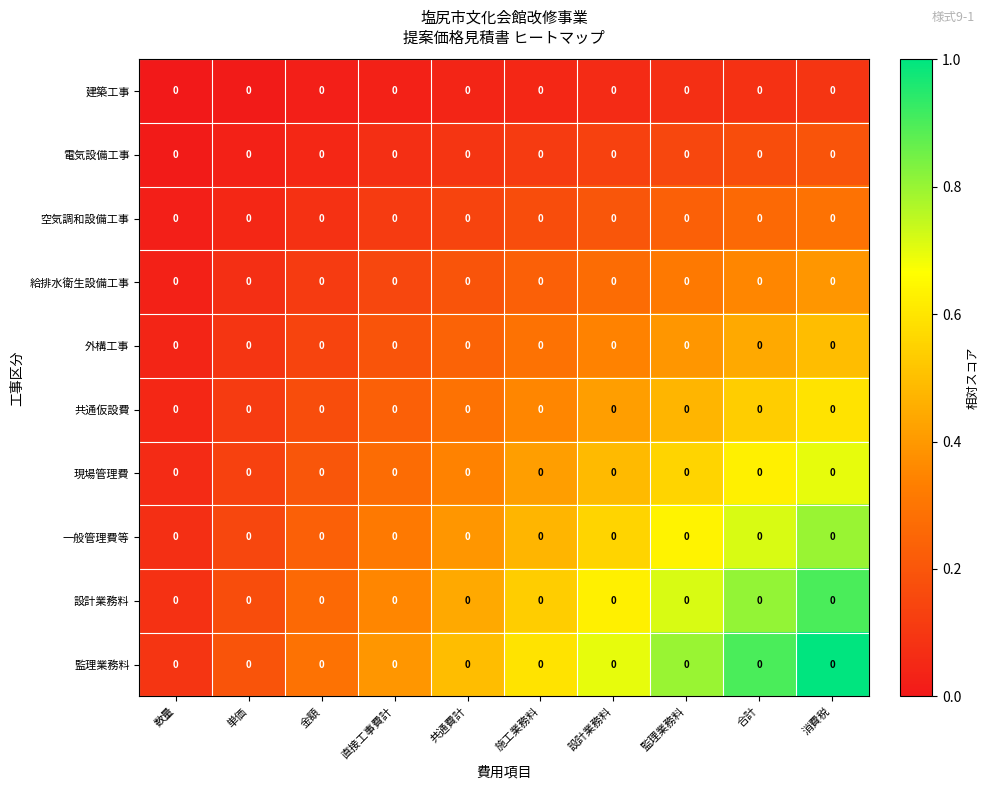

At which category does the chart reach its minimum across all series?

数量